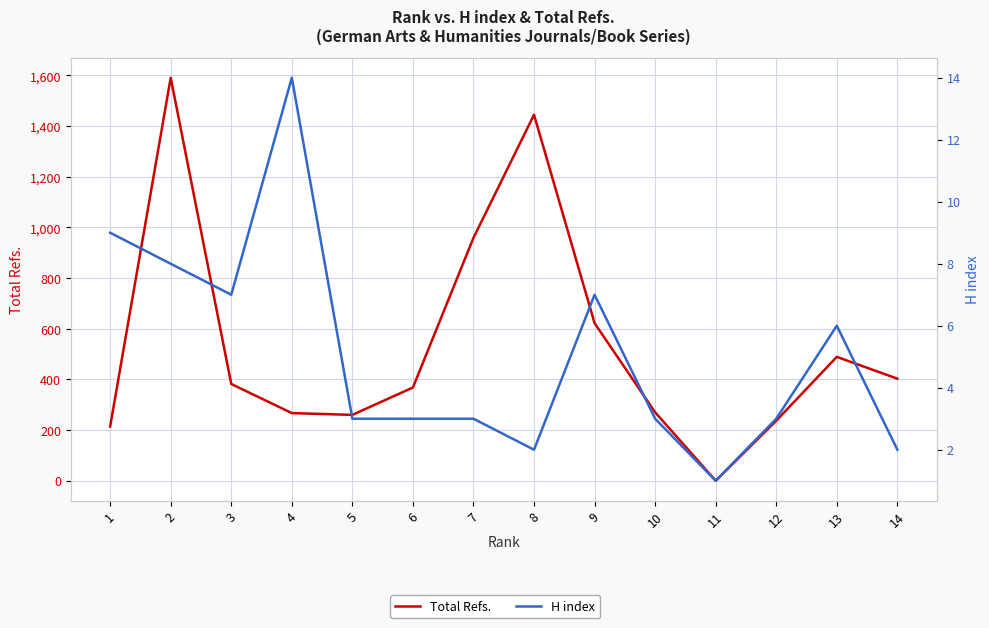

At 13, list the series in order from largest to smallest.

Total Refs., H index